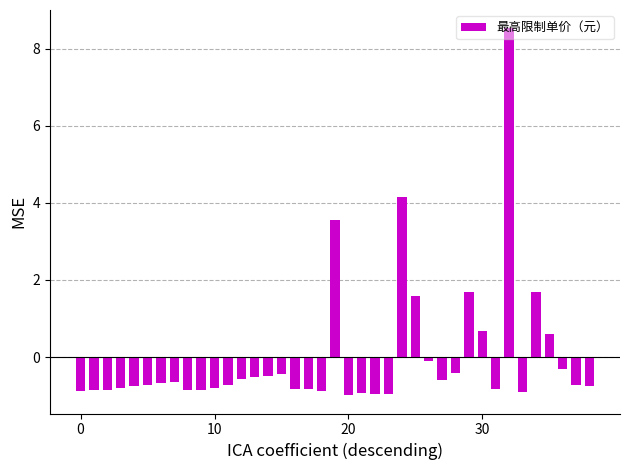

What is the minimum value shown in the chart?

-1.0